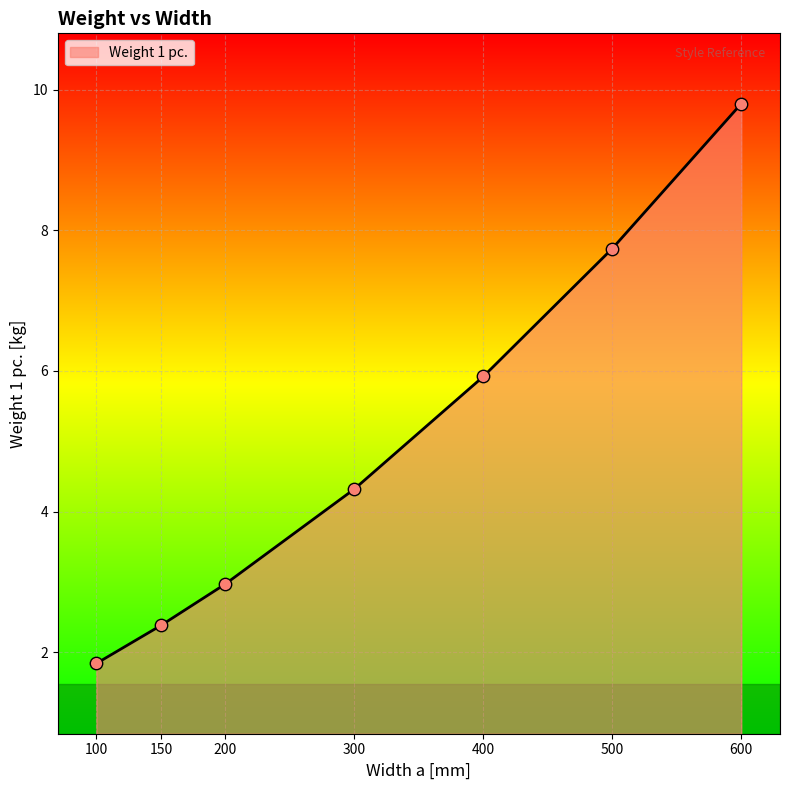

What is the ratio of the value at 400 to the value at 300?

1.4